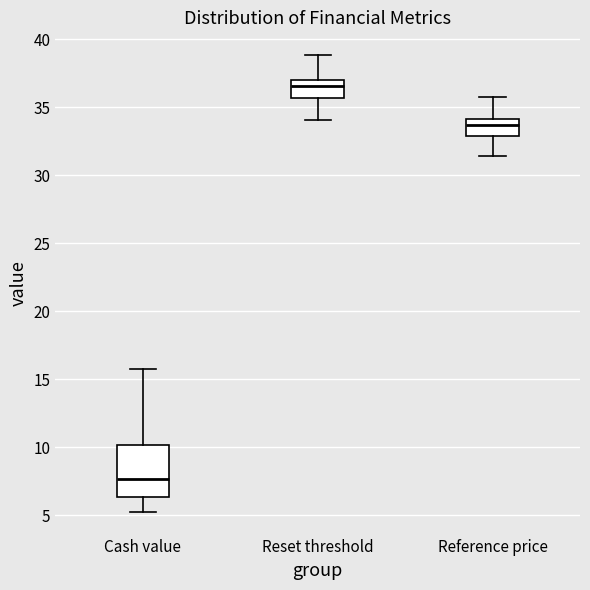

Which box has the highest median line?

Reset threshold